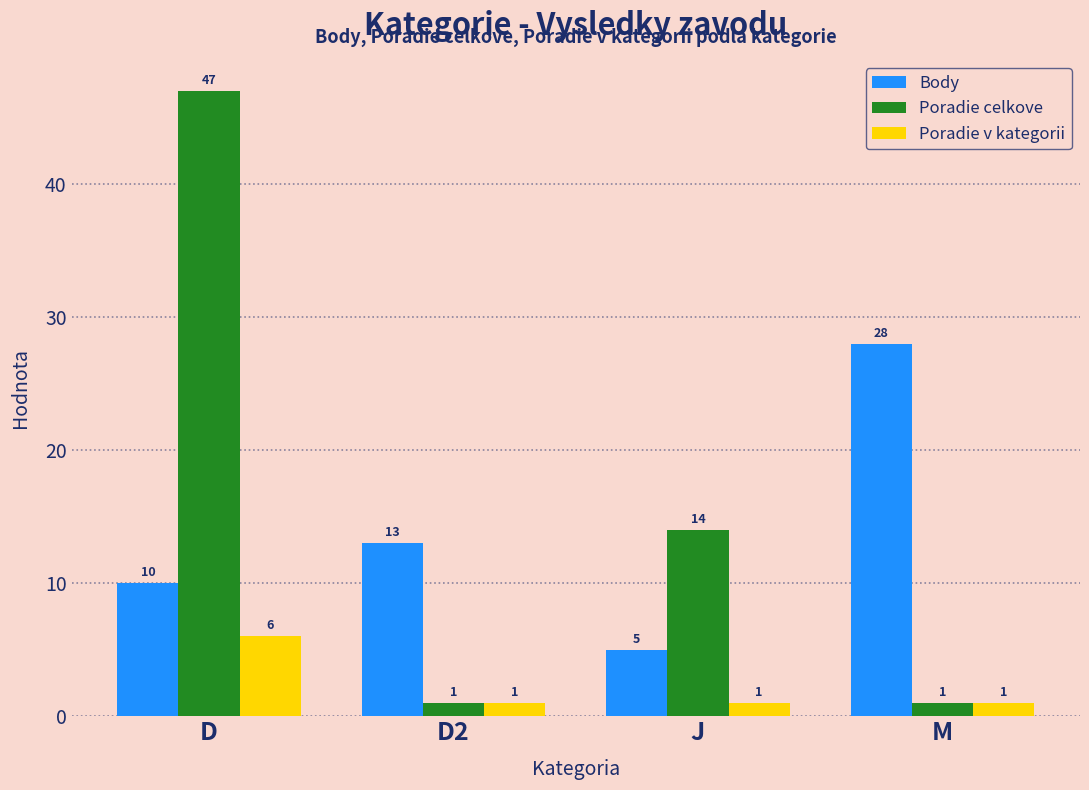

Are the bars grouped side by side (vs. stacked)?

Yes